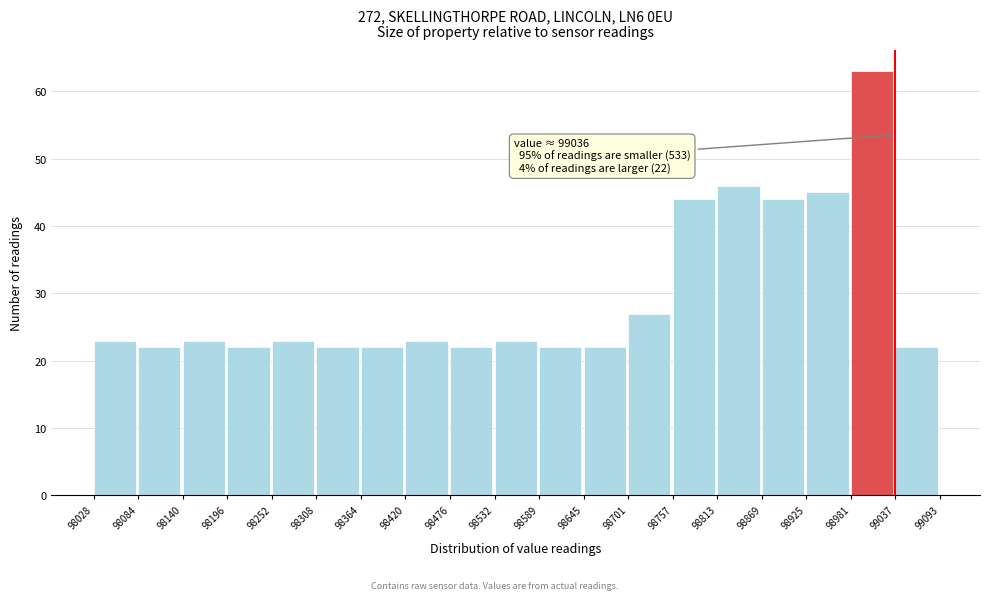

Which range on the x-axis has the tallest bar?

98981 to 99037